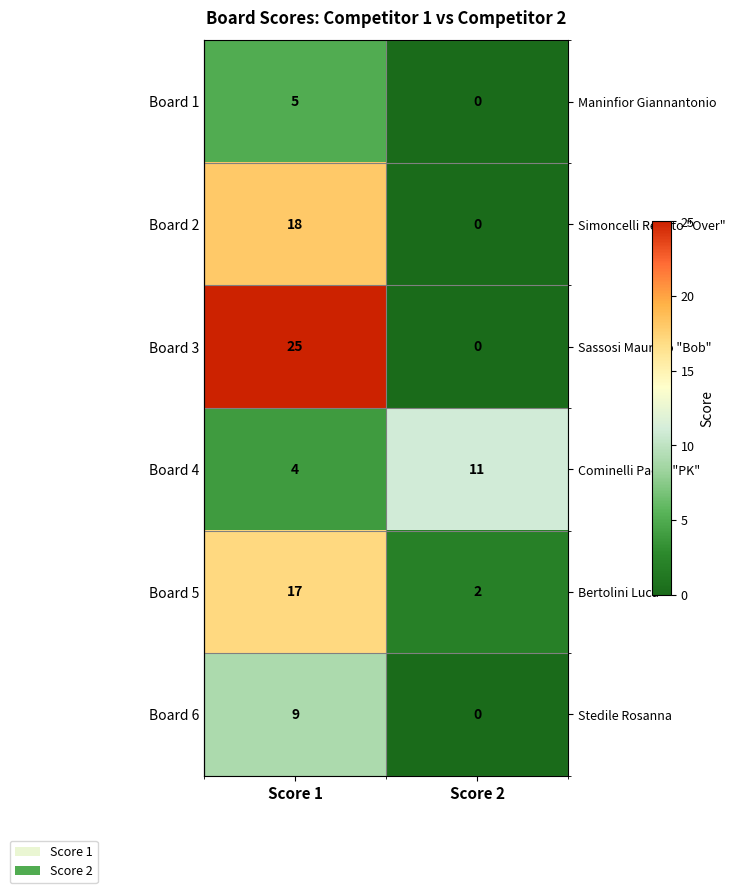

The Bertolini Luca series shows 3 at Score 2. True or false?

False